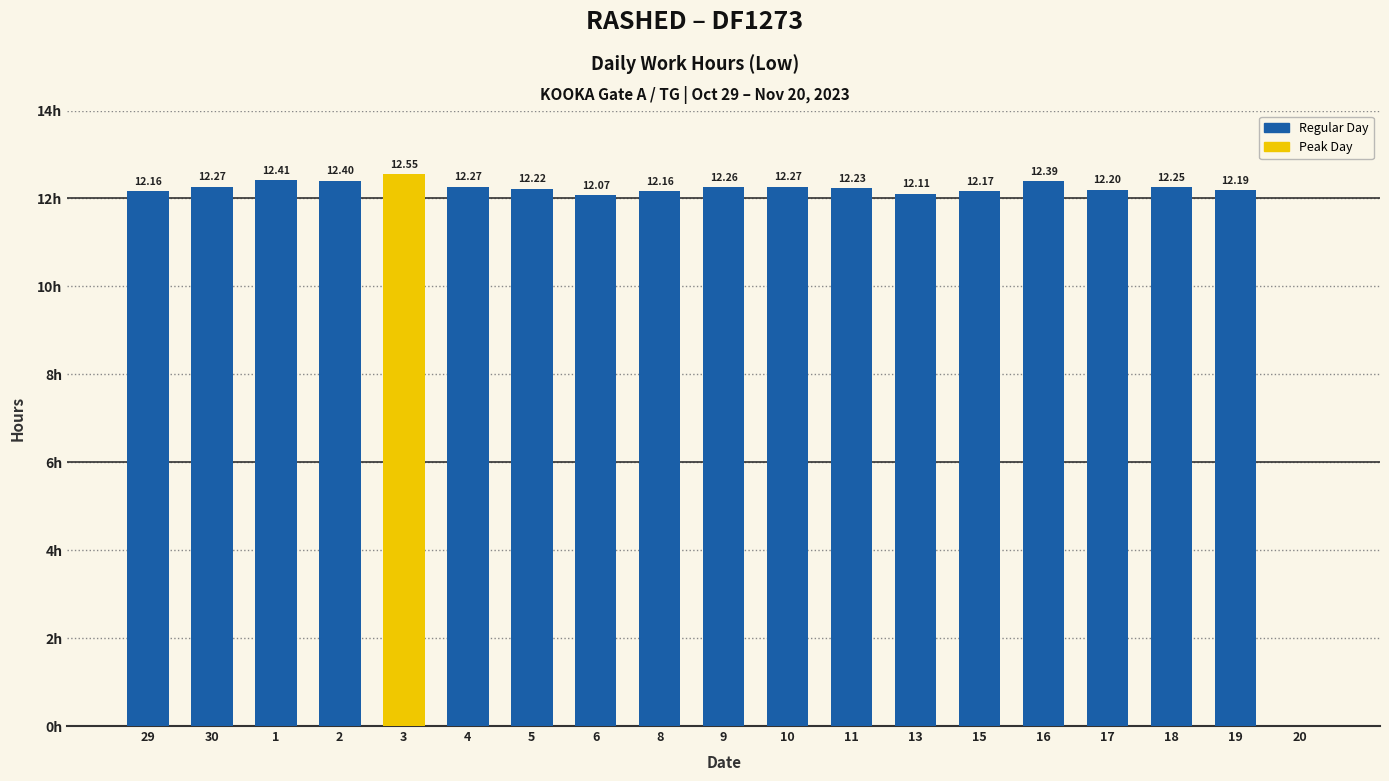

Does the chart contain stacked bars?

No